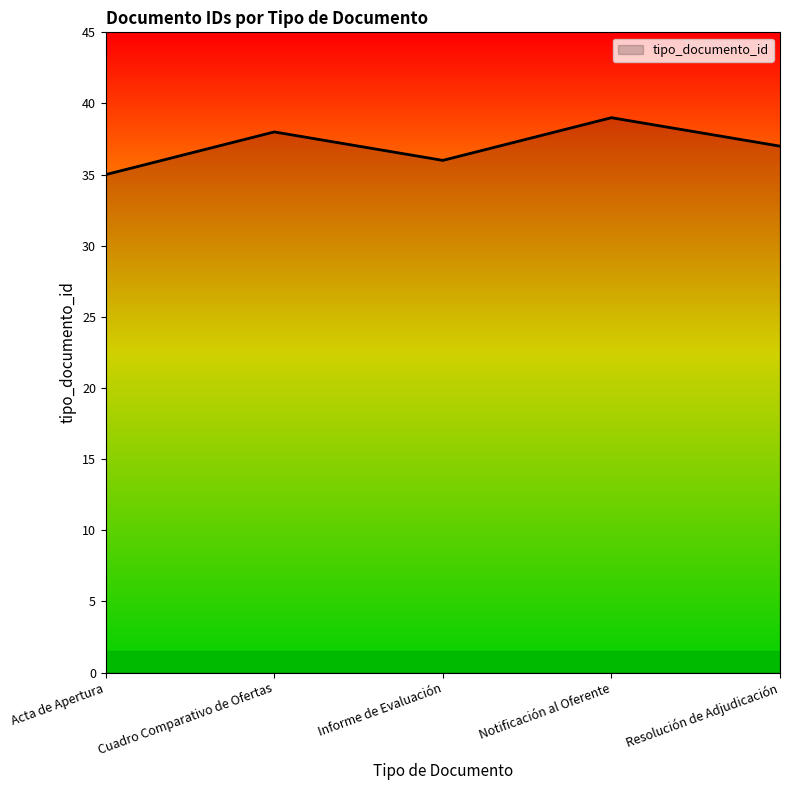

True or false: the data shows 55 at Notificación al Oferente.

False